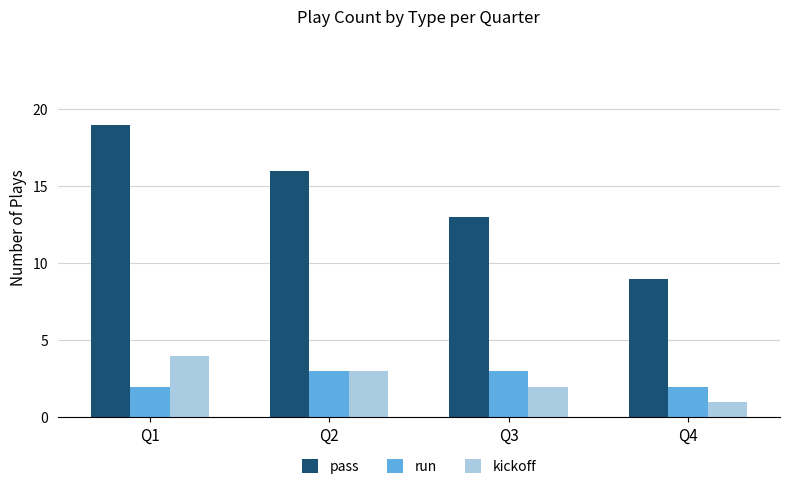

How many bars are there in total?

12